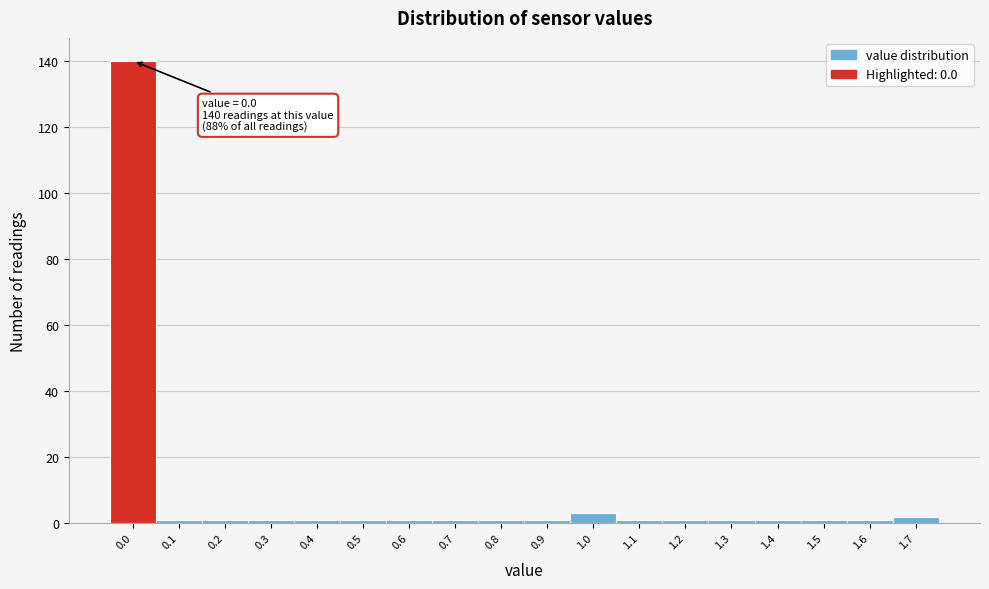

Reading left to right, transcribe all the data shown in this chart.

140	1	1	1	1	1	1	1	1	1	3	1	1	1	1	1	1	2